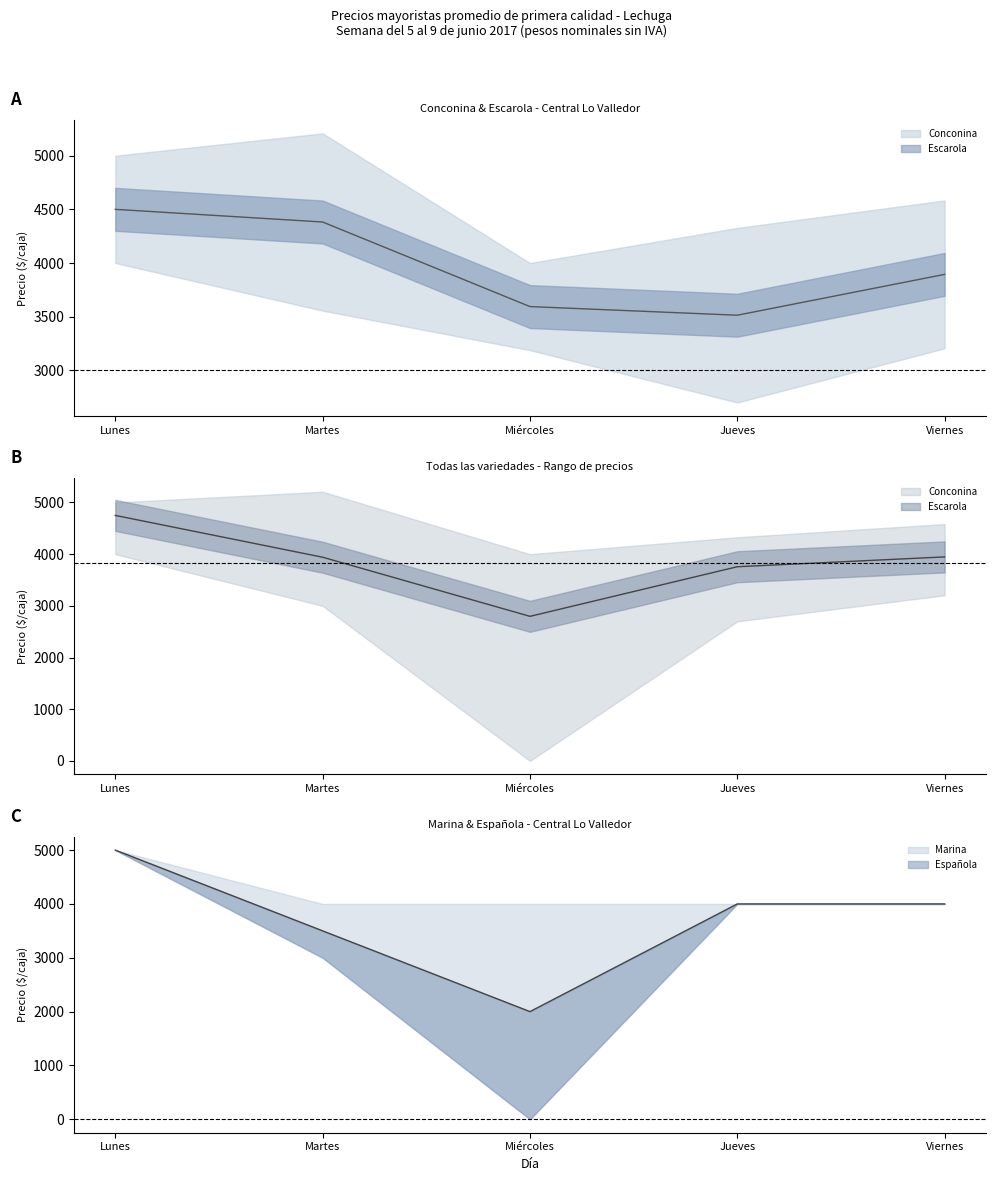

True or false: Marina and Escarola intersect in this chart.

False